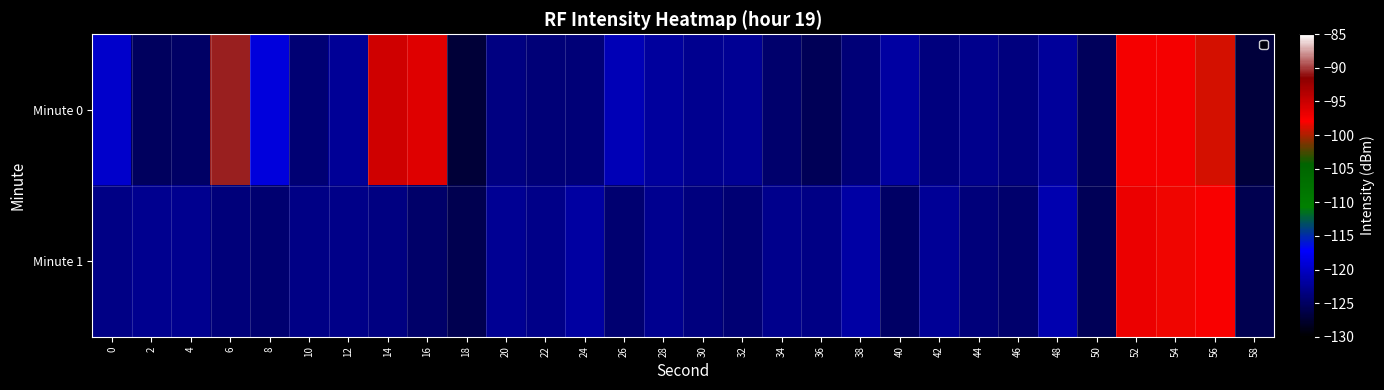

Reading right to left, extract all data points from this chart.

Minute 0: 58=-126.8	56=-99.1	54=-97.3	52=-97.4	50=-125.4	48=-122.2	46=-123.6	44=-122.8	42=-123.6	40=-121.9	38=-123.9	36=-125.5	34=-124.5	32=-122.5	30=-122.7	28=-122.0	26=-120.8	24=-123.9	22=-124.0	20=-123.3	18=-127.1	16=-96.1	14=-95.4	12=-122.3	10=-124.1	8=-118.9	6=-90.7	4=-124.9	2=-125.1	0=-119.8
Minute 1: 58=-125.9	56=-97.6	54=-98.2	52=-96.8	50=-125.6	48=-121.2	46=-124.5	44=-123.7	42=-122.3	40=-124.9	38=-121.6	36=-123.2	34=-122.8	32=-124.1	30=-123.5	28=-122.7	26=-124.3	24=-121.9	22=-123.1	20=-122.5	18=-125.8	16=-124.6	14=-123.5	12=-123.1	10=-123.3	8=-124.3	6=-123.8	4=-122.6	2=-122.7	0=-123.2